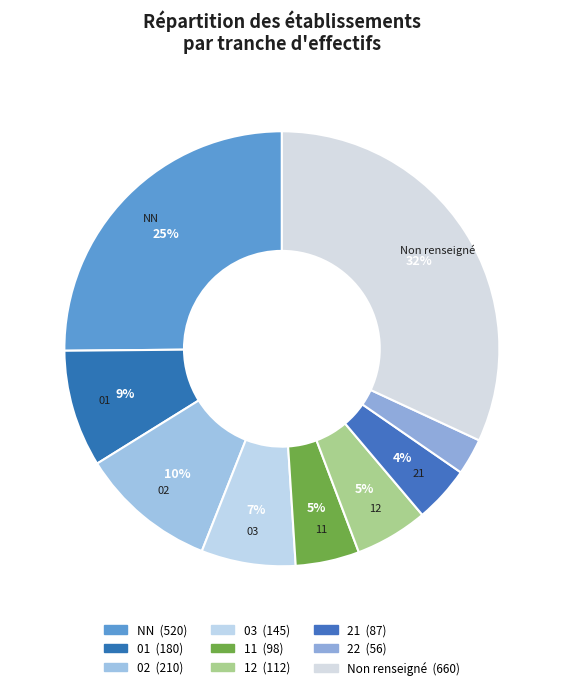

Count the number of slices in the pie.

9